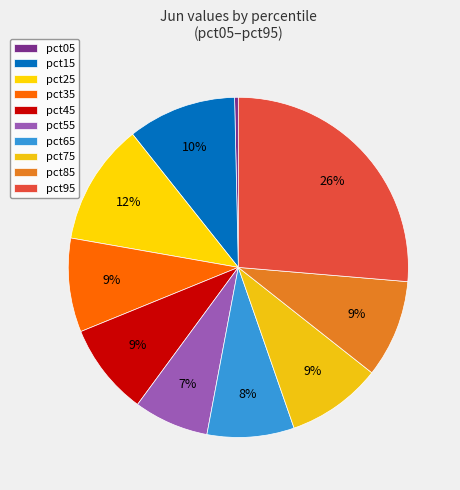

What is the largest slice in the pie chart?

pct95